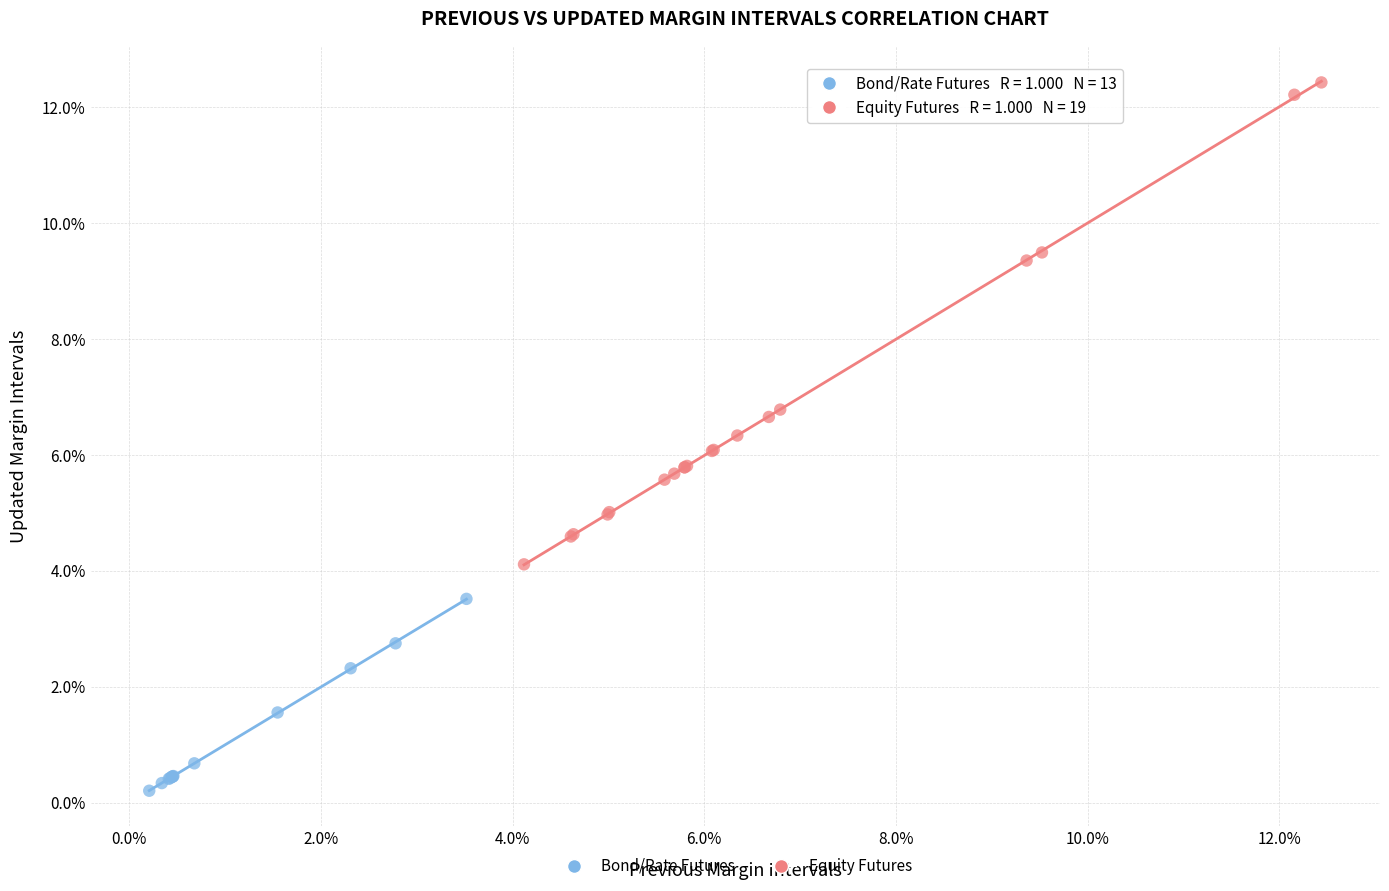

What are all the series names shown in the legend?

Bond/Rate Futures, Equity Futures